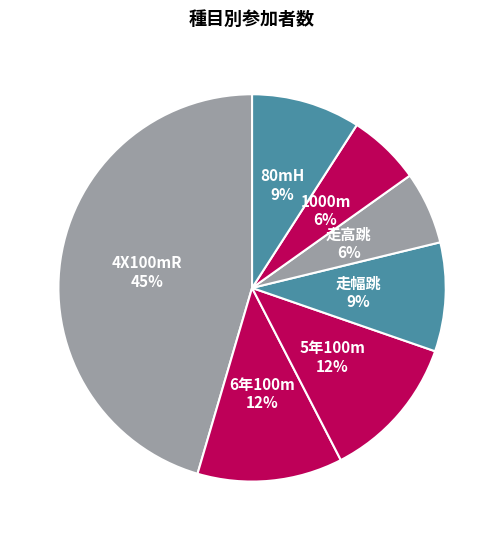

Does any single category account for the majority?

No